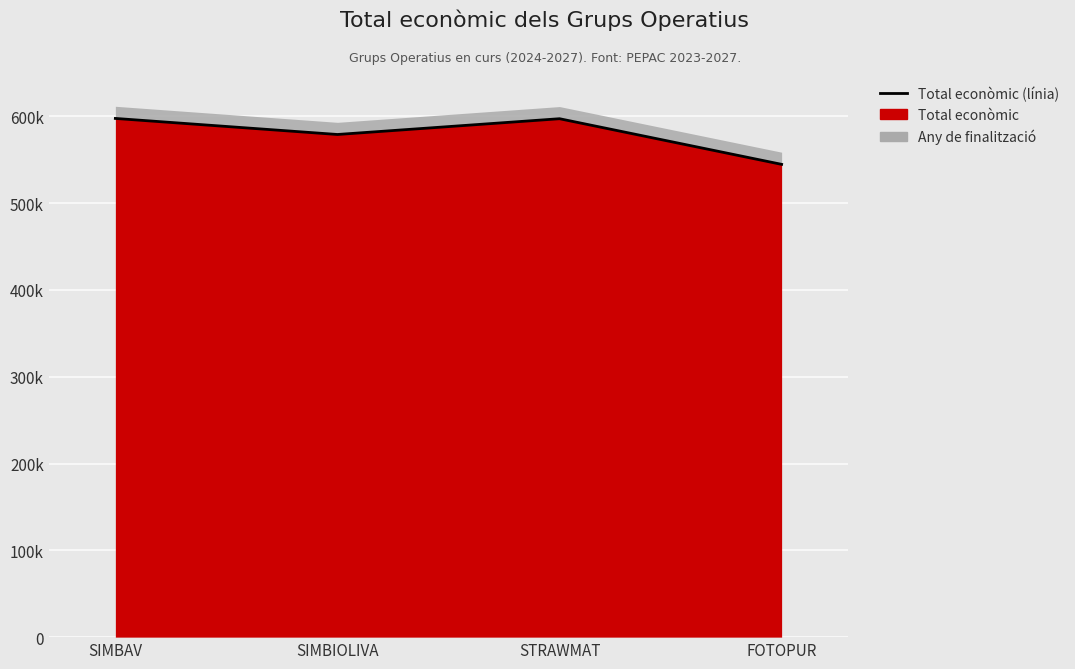

What is the greatest value displayed?

597651